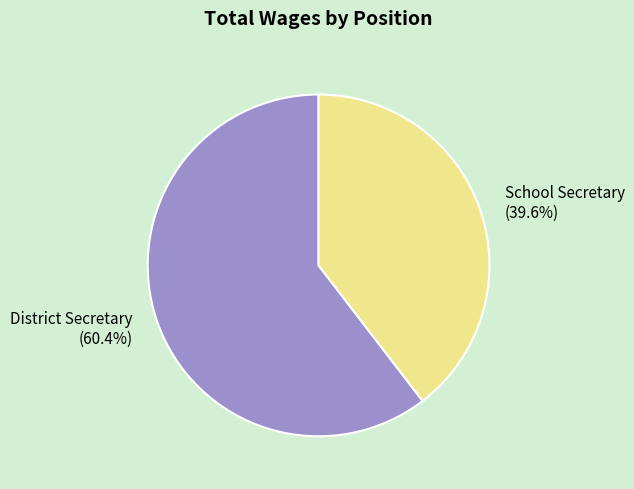

To the nearest percent, what is the combined percentage of District Secretary and School Secretary?

100%